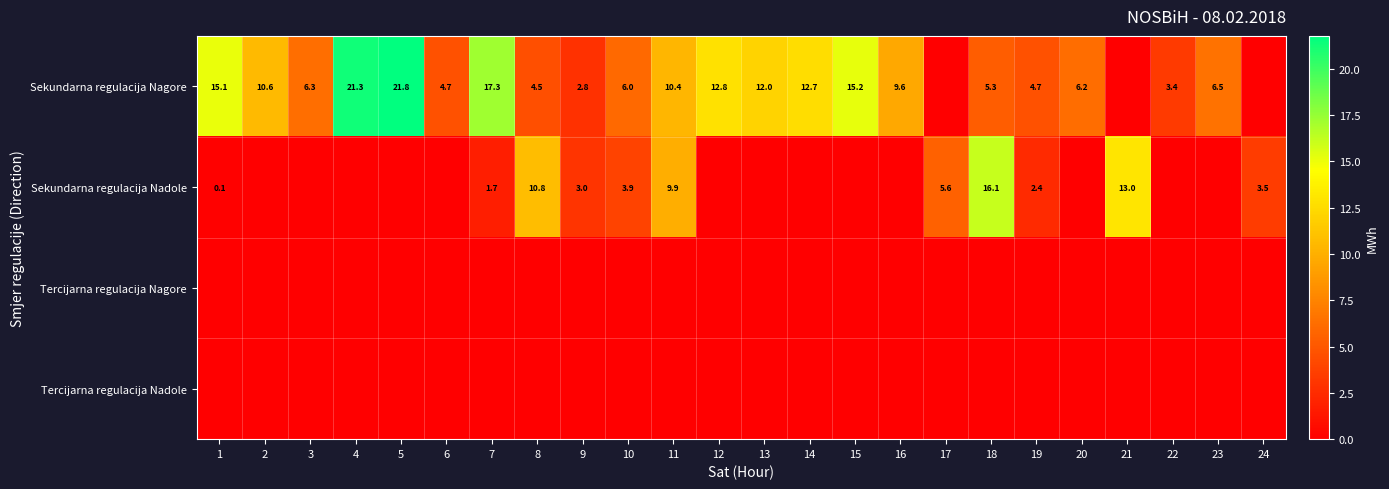

The value of Sekundarna regulacija Nagore at 11 is 16.5. True or false?

False